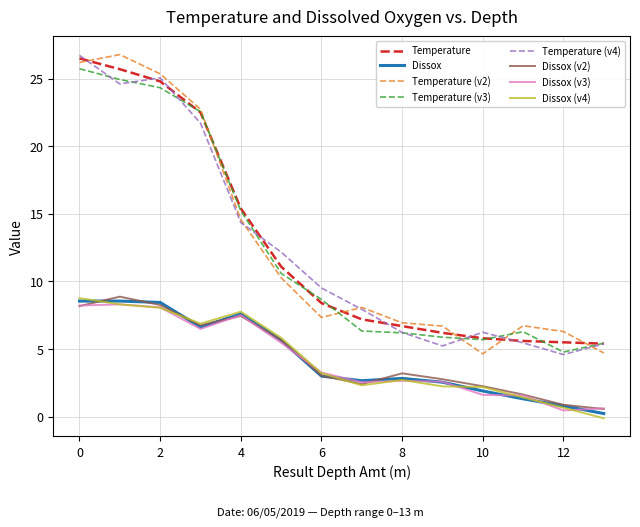

Does the chart have visible grid lines?

Yes